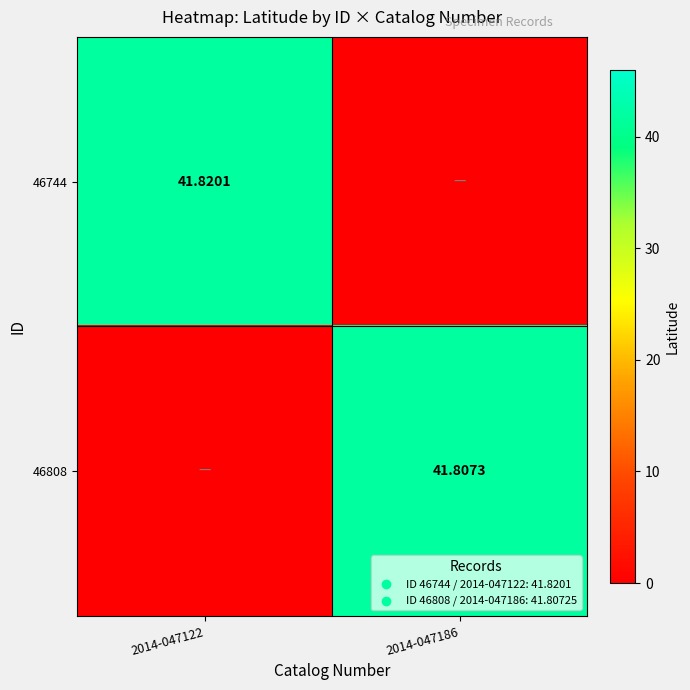

Which series has the largest range (max minus min)?

46744